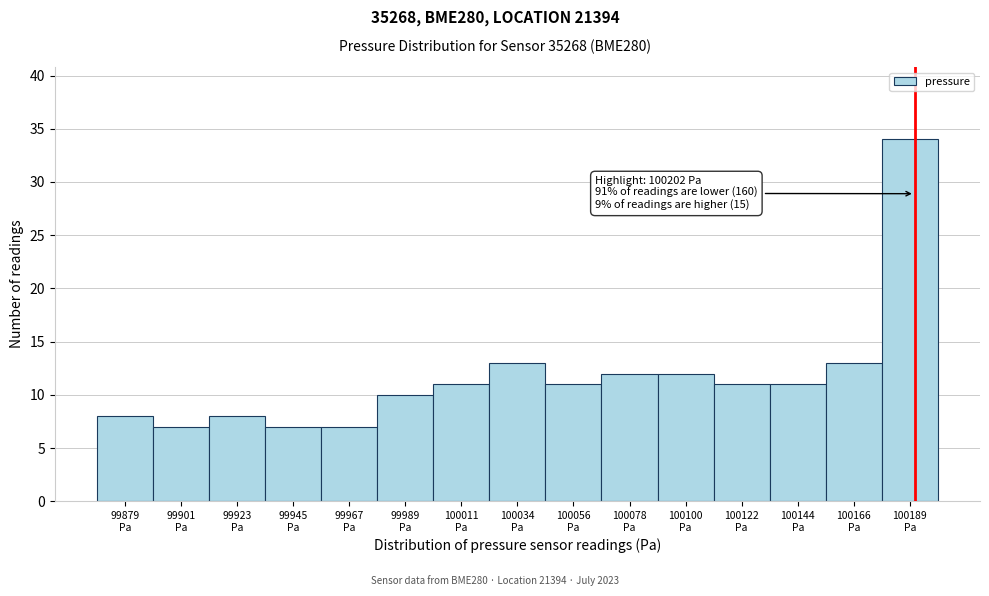

Reading right to left, list all the values displayed in this chart.

34	13	11	11	12	12	11	13	11	10	7	7	8	7	8